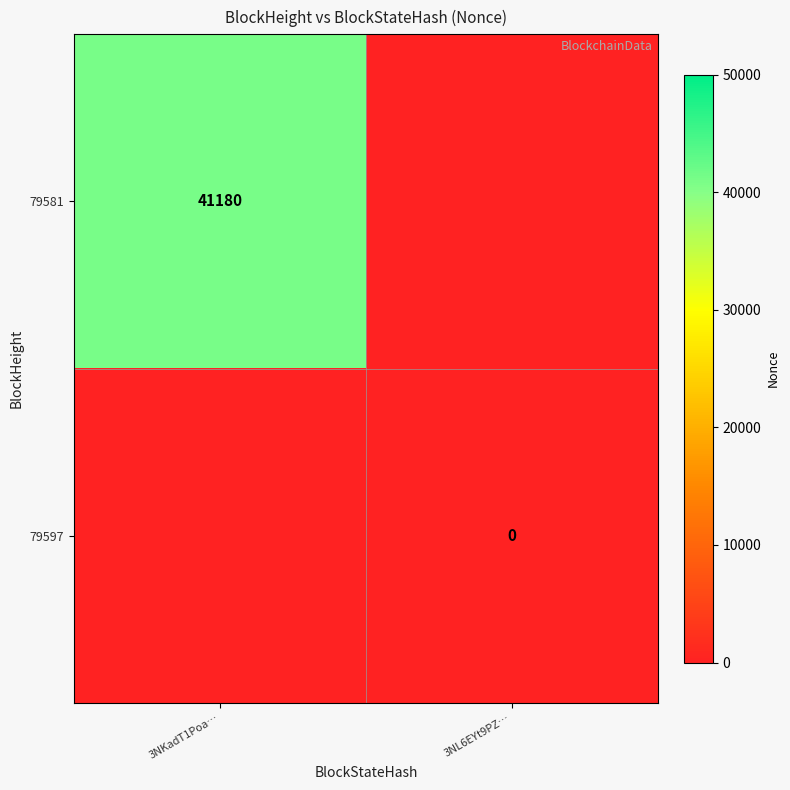

What is the greatest value displayed?

41180.0